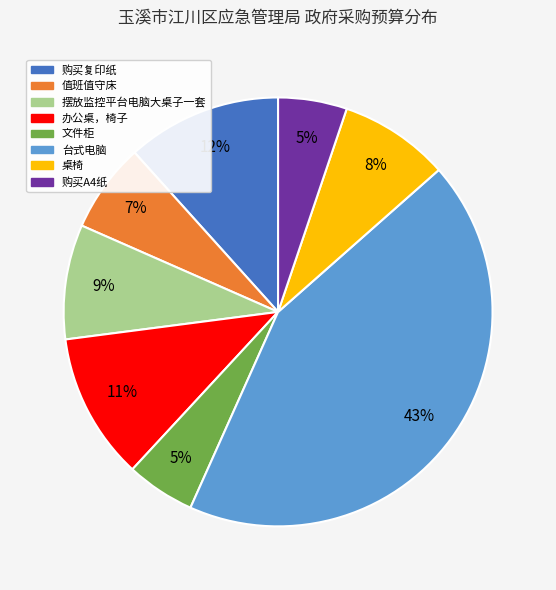

What is the largest slice in the pie chart?

台式电脑